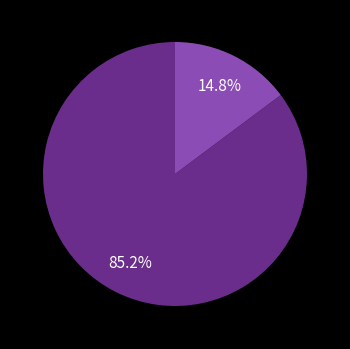

Does any single category account for the majority?

Yes